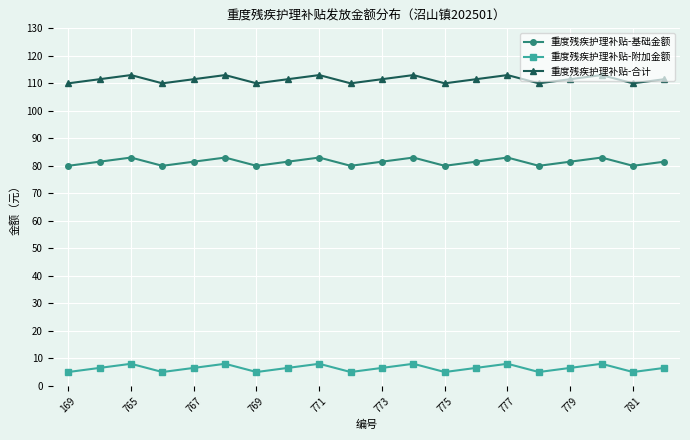

True or false: 重度残疾护理补贴-基础金额 and 重度残疾护理补贴-附加金额 intersect in this chart.

False